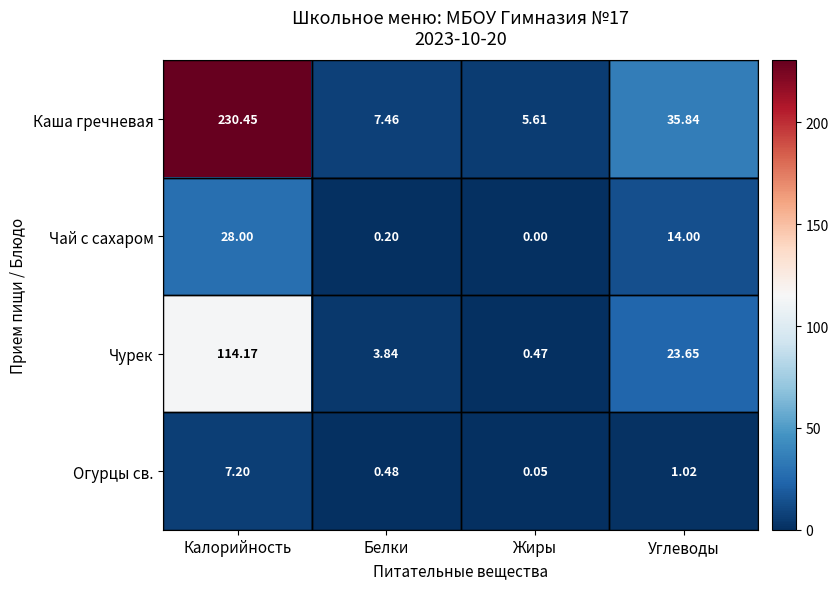

At Жиры, list the series in order from largest to smallest.

Каша гречневая, Чурек, Огурцы св., Чай с сахаром